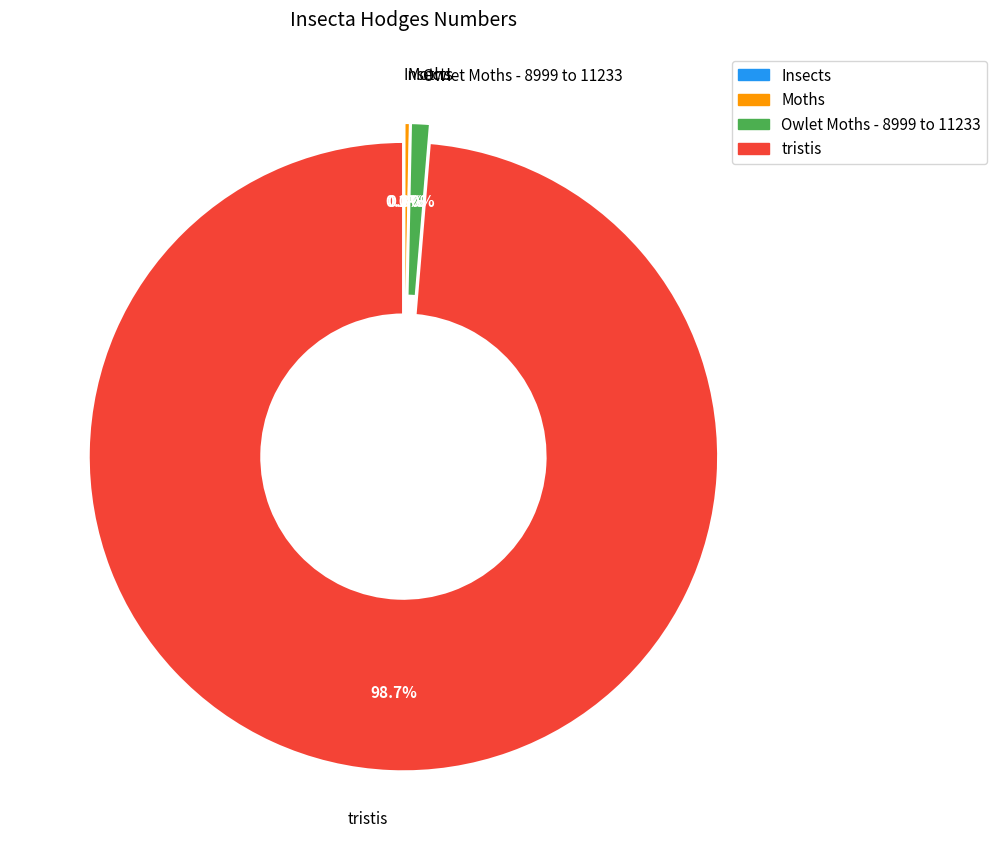

True or false: Owlet Moths - 8999 to 11233 accounts for 1% of the total.

True